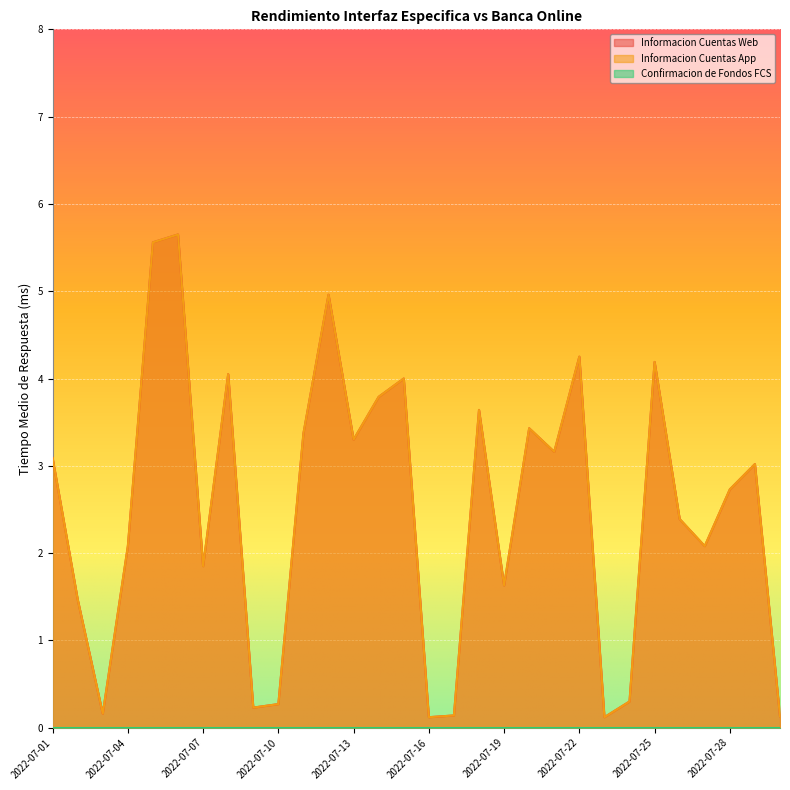

Which label corresponds to the largest value in the chart?

2022-07-06